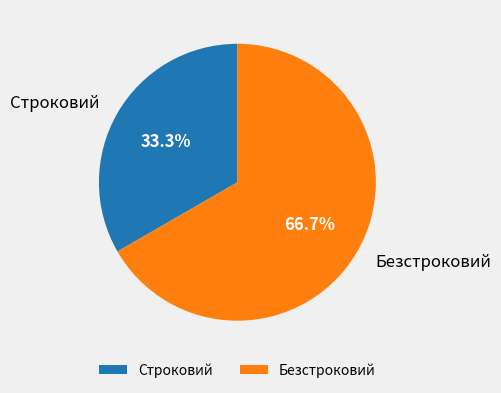

What is the largest slice in the pie chart?

Безстроковий